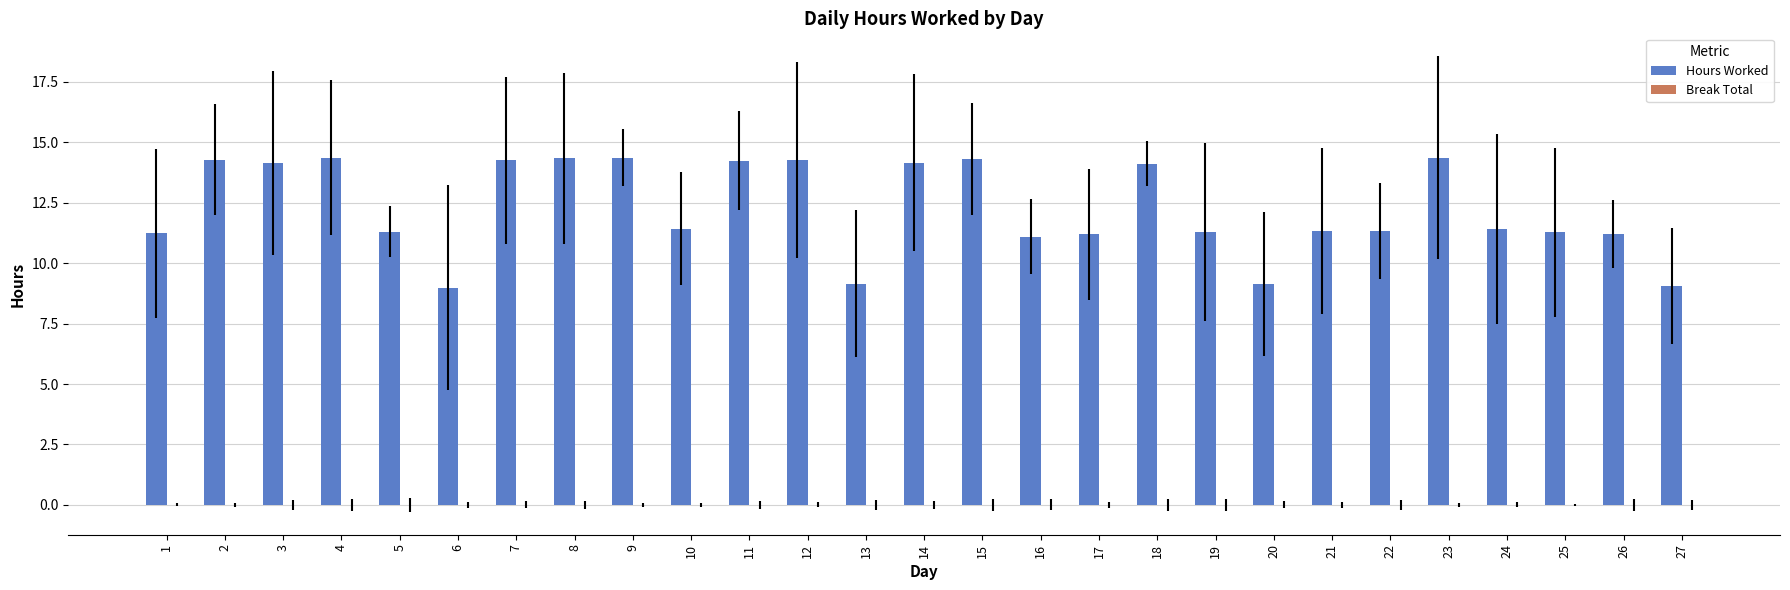

Are the bars horizontal?

No